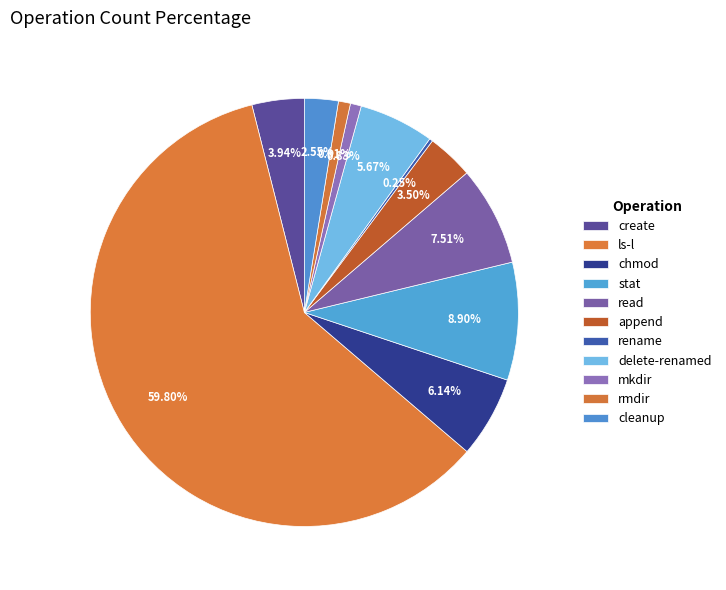

To the nearest percent, what is the combined percentage of cleanup and append?

6%